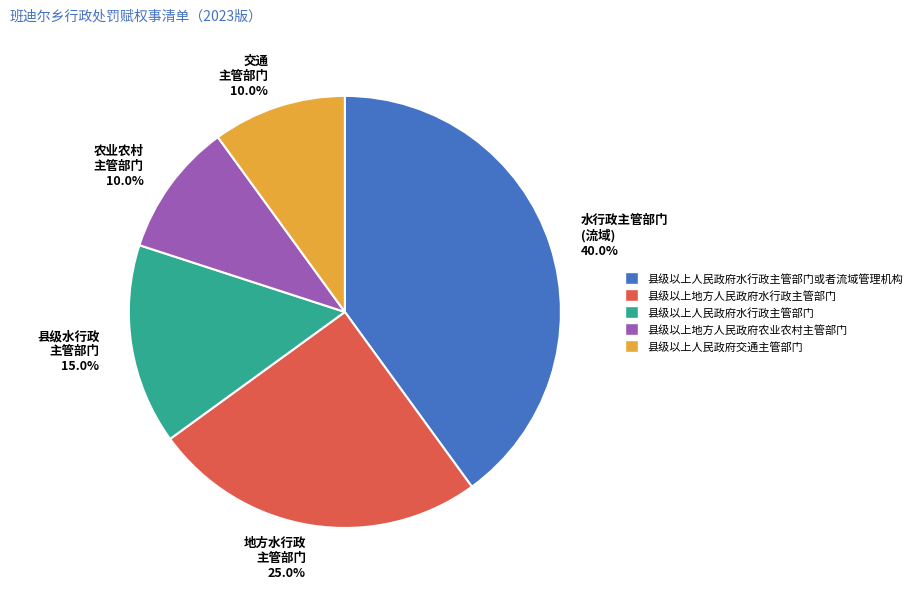

Does any single category account for the majority?

No